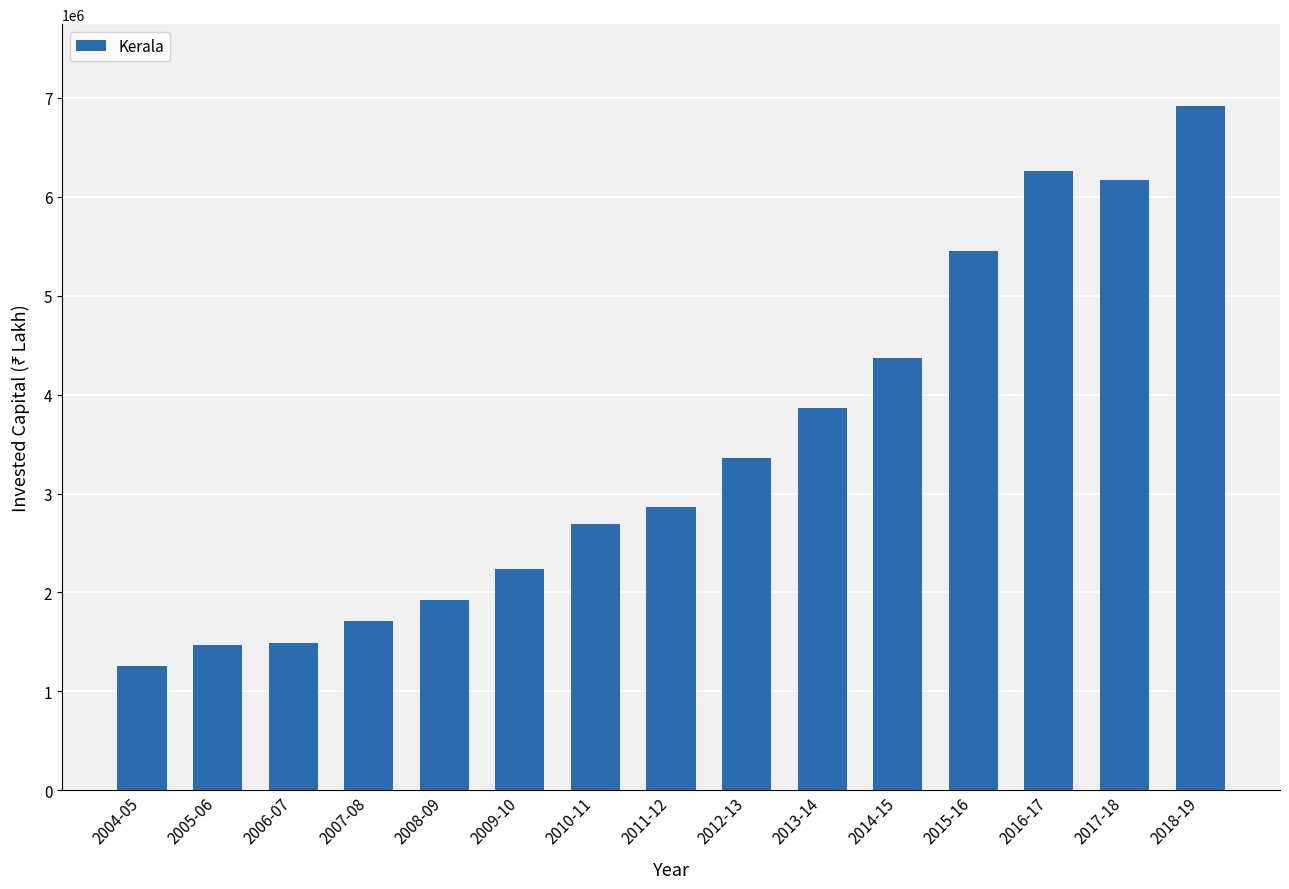

What is the difference between the maximum and minimum values?

5652286